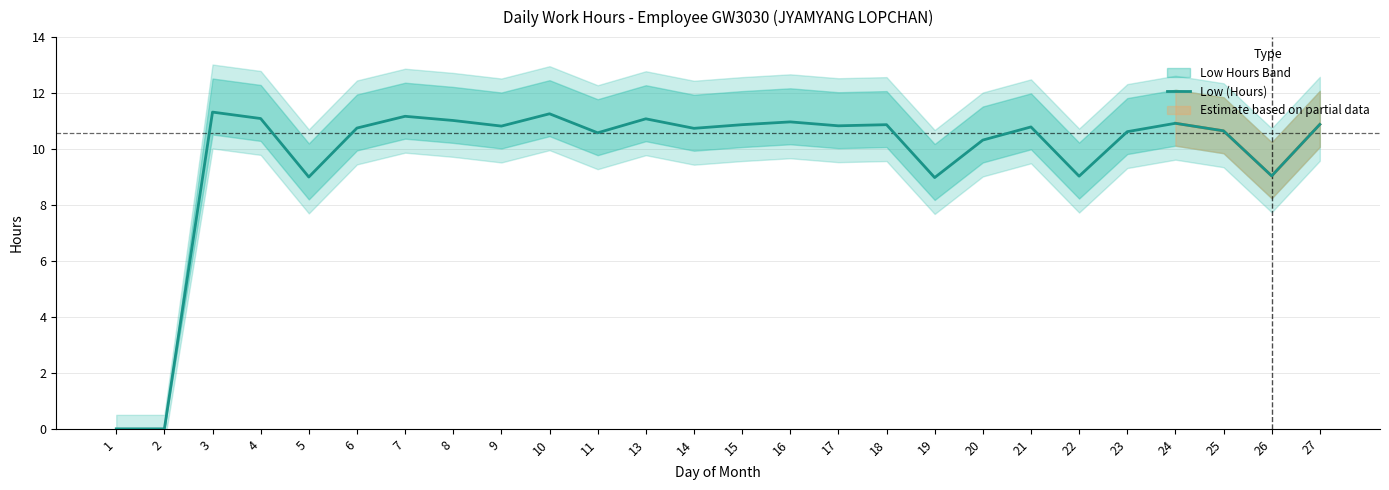

Reading right to left, what are all the values shown in this chart?

27=10.9	26=9.0	25=10.7	24=10.9	23=10.6	22=9.0	21=10.8	20=10.3	19=9.0	18=10.9	17=10.8	16=11.0	15=10.9	14=10.7	13=11.1	11=10.6	10=11.3	9=10.8	8=11.0	7=11.2	6=10.8	5=9.0	4=11.1	3=11.3	2=0.0	1=0.0